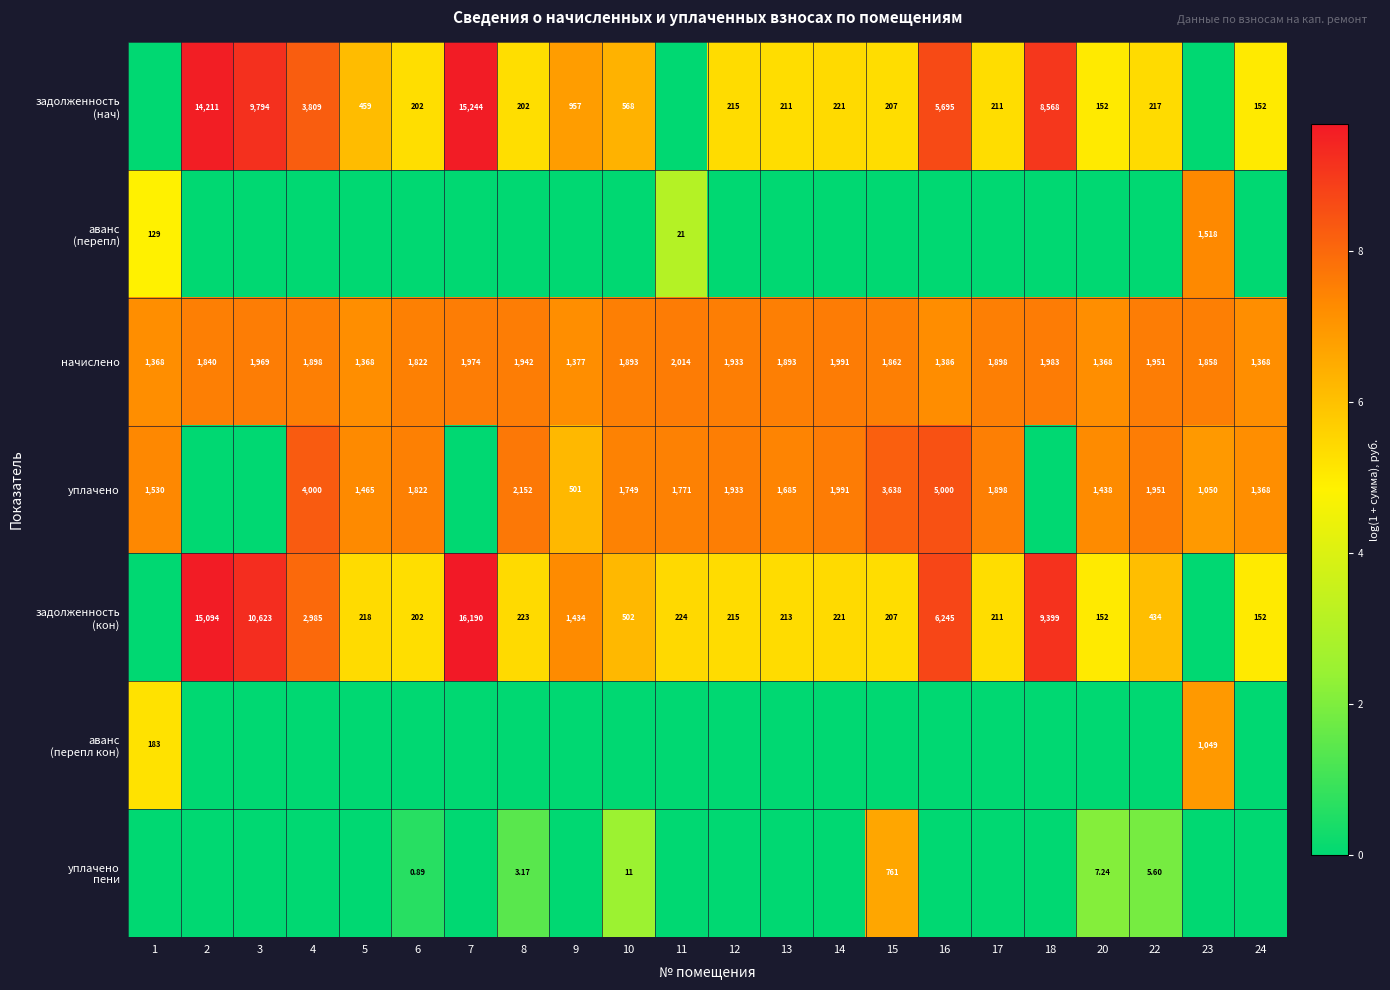

What is the difference between the second highest and second lowest values in the уплачено series?

8.3